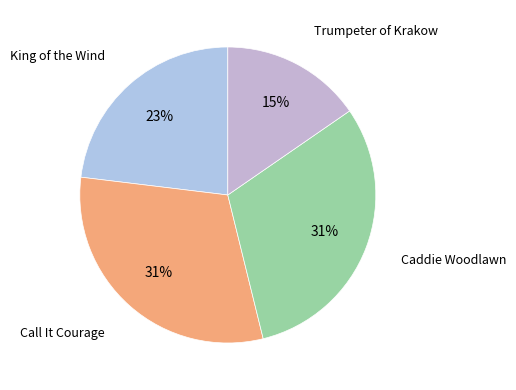

How many segments does this pie chart have?

4